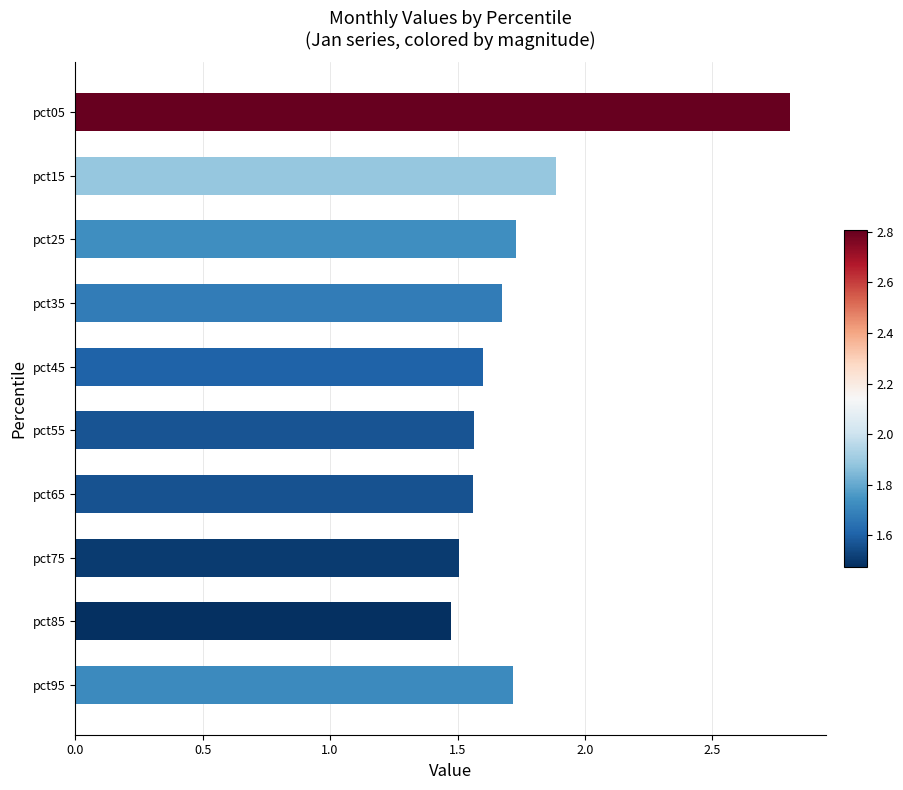

How many series are shown in this chart?

1